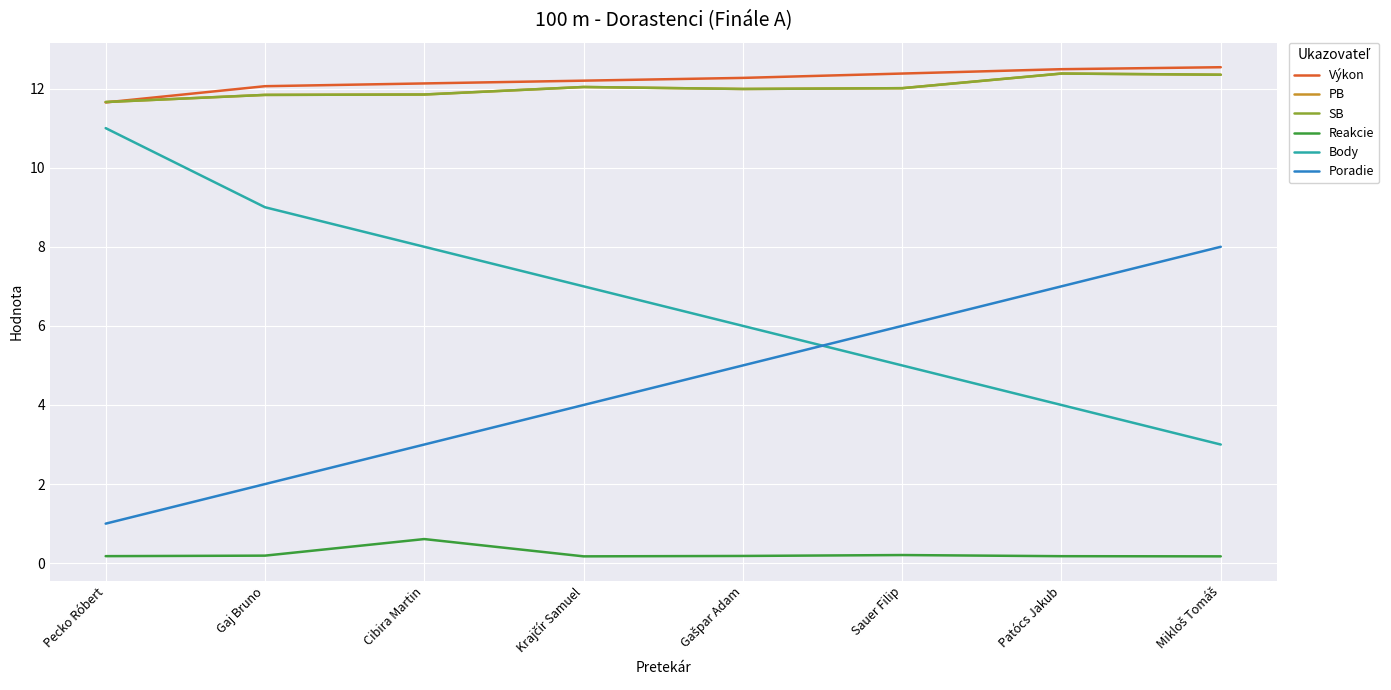

What is the value of the Poradie point at the 6th from the left?

6.0